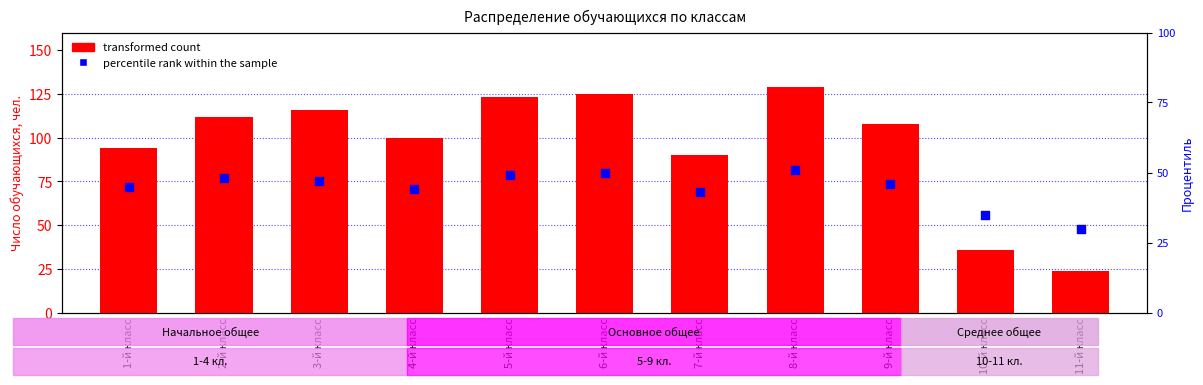

At how many categories does at least one series exceed 93?

8